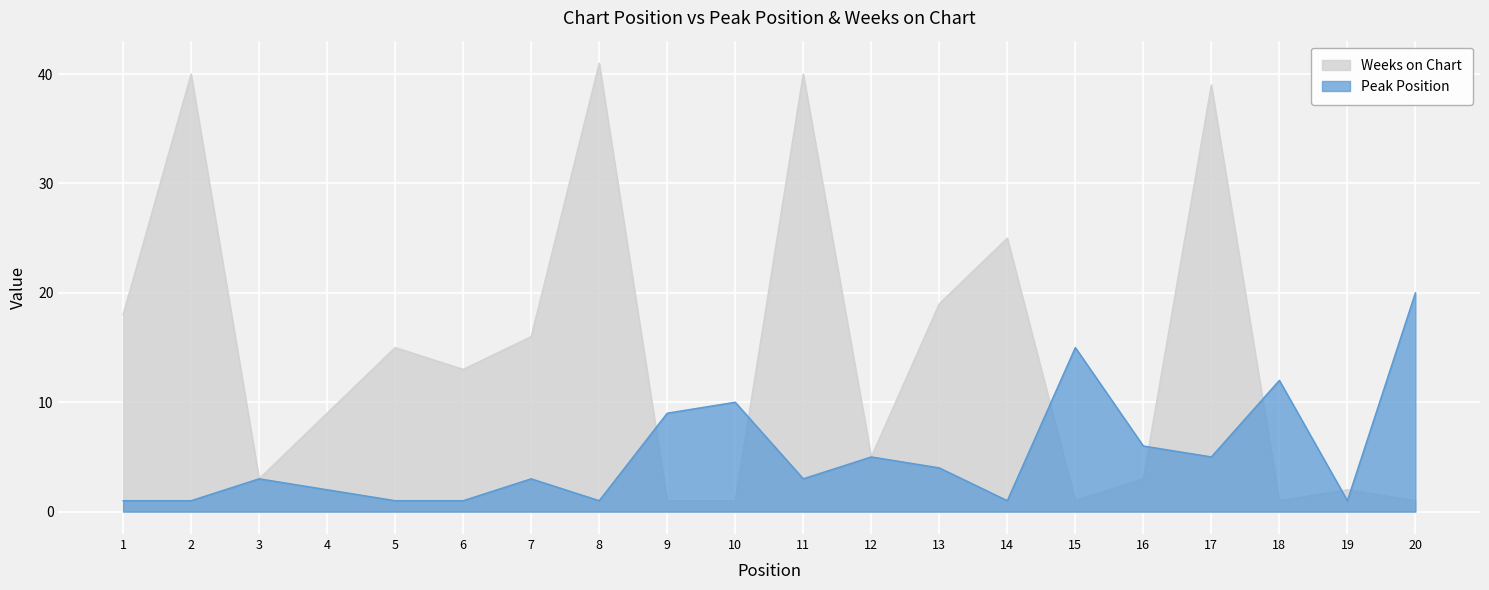

Which series changed the most between 2 and 11?

Peak Position